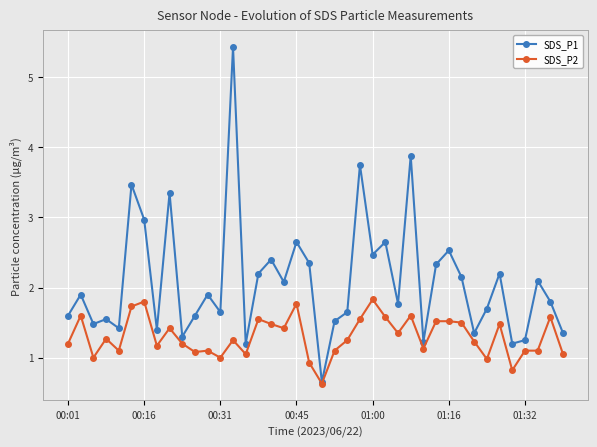

Which series has the largest total across all categories?

SDS_P1